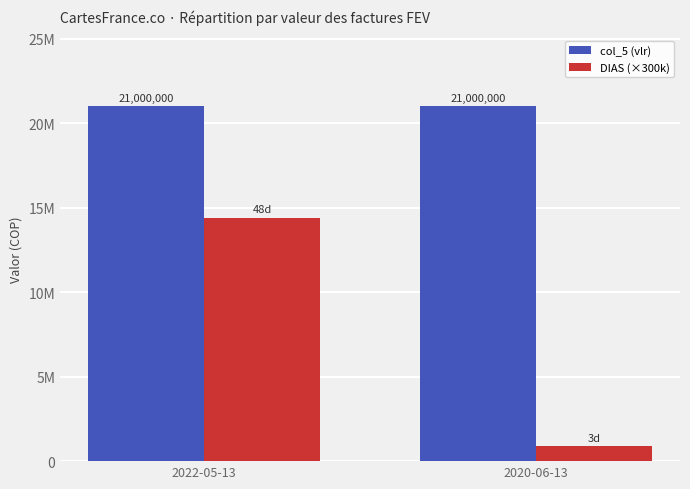

Which category has the highest value in the col_5 (vlr) series?

2022-05-13